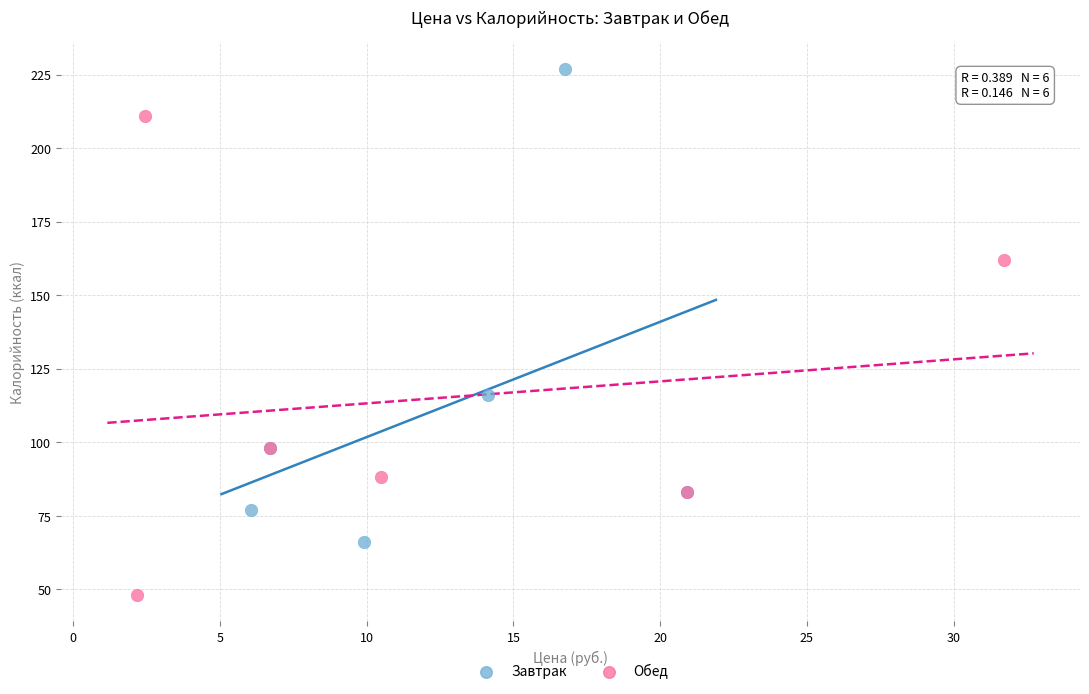

Which series contains the lowest Y value?

Обед